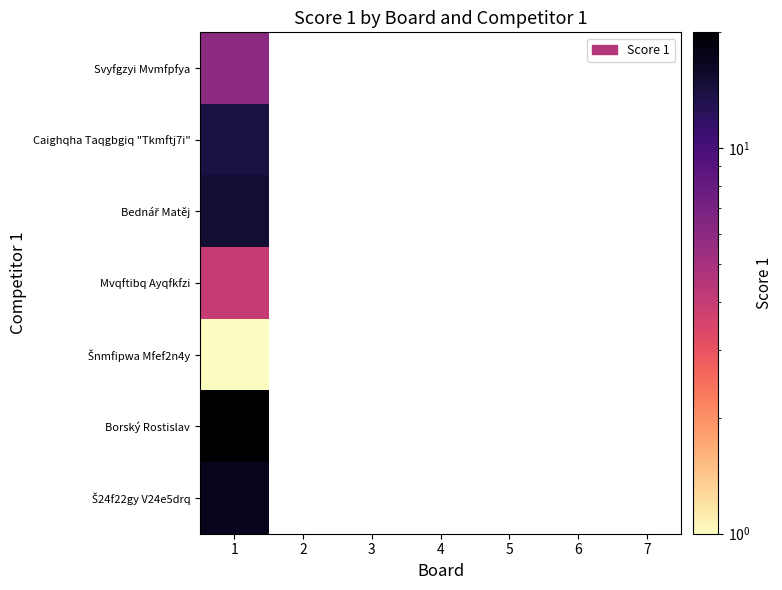

What is the minimum value for Šnmfipwa Mfef2n4y?

1.0